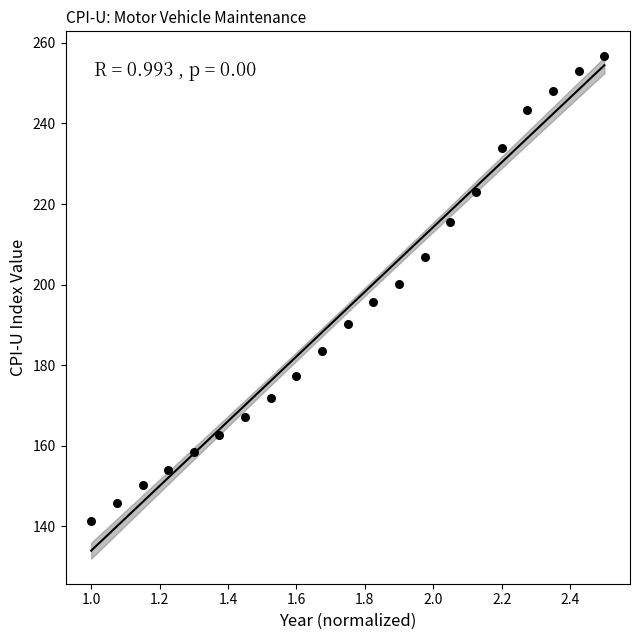

What is the range of Y values (max minus min)?

115.4